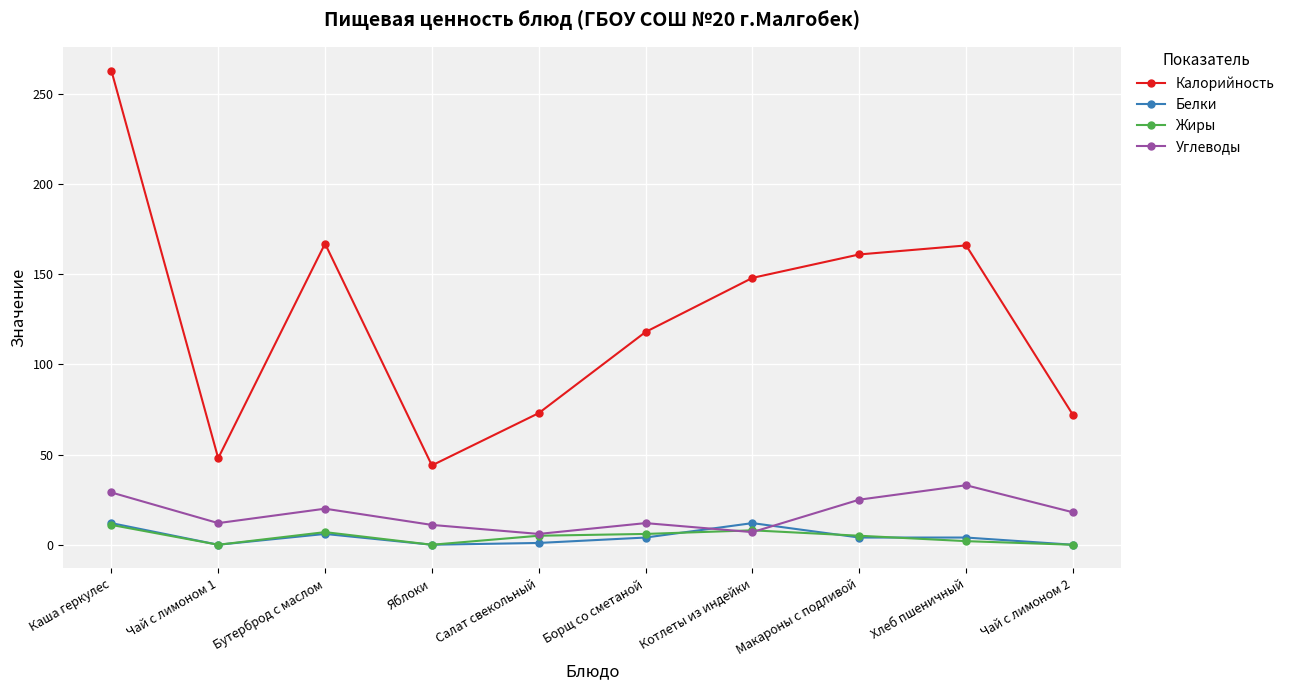

Where is the first local maximum for Белки?

Бутерброд с маслом